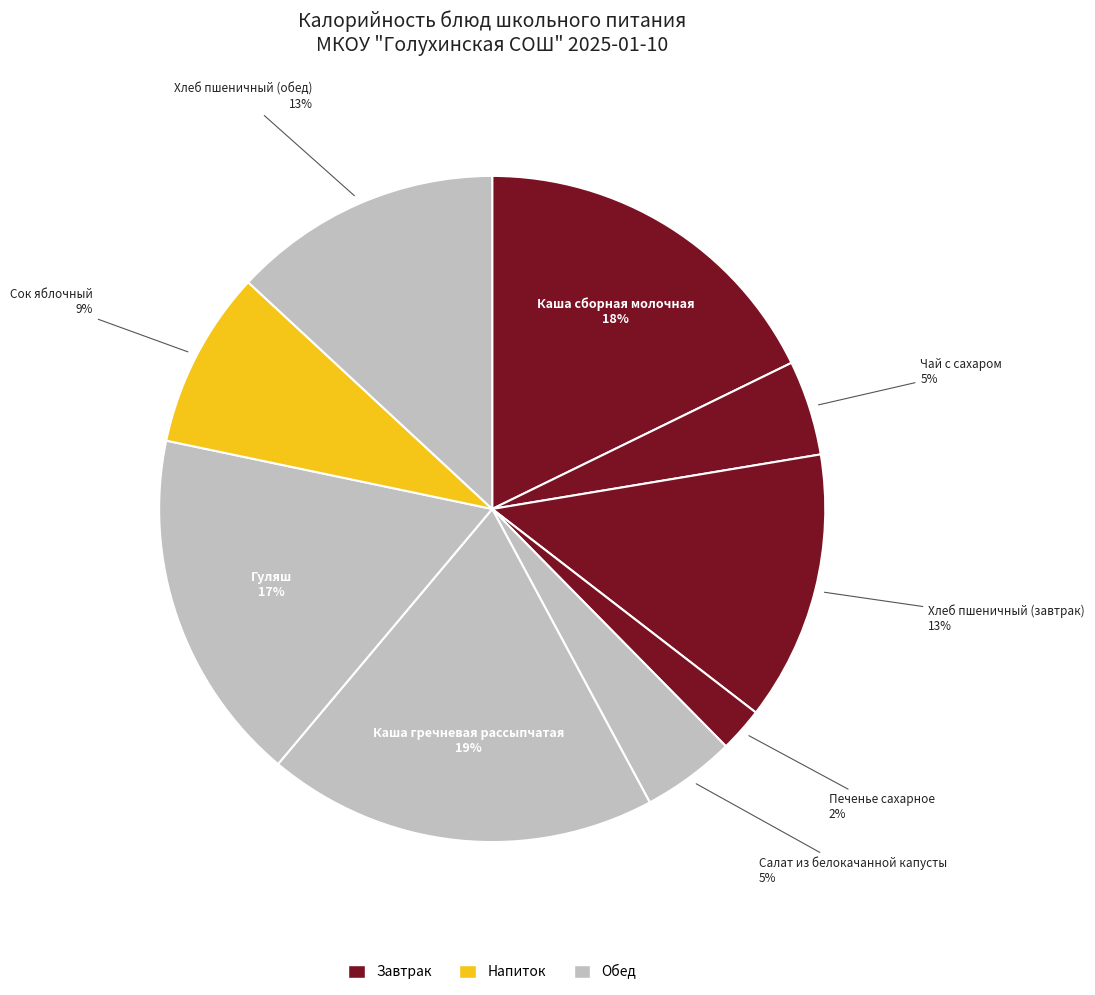

How many segments does this pie chart have?

9